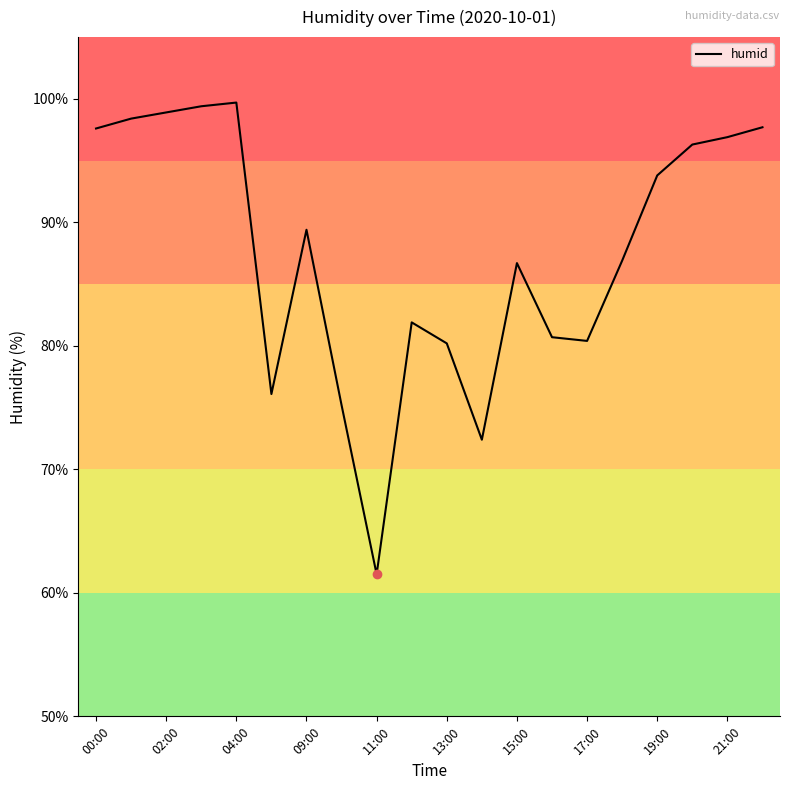

What is the difference between the maximum and minimum values?

38.2